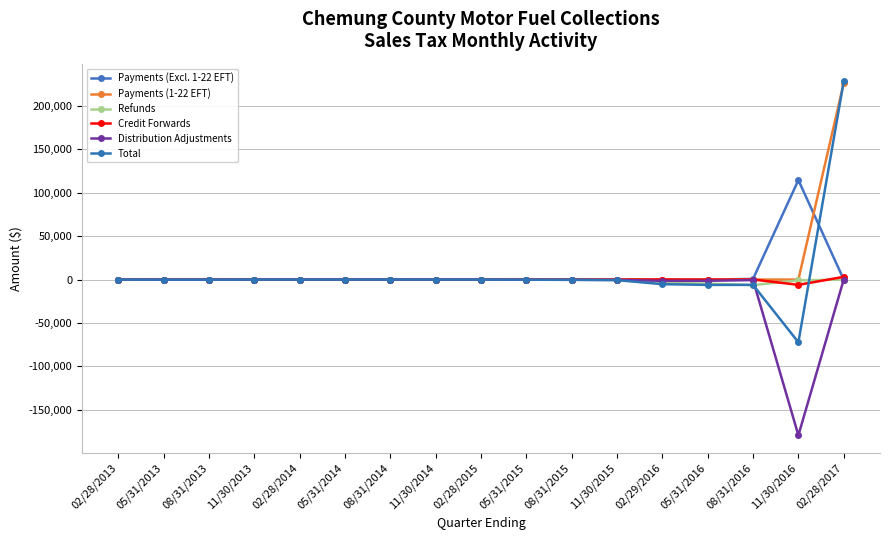

How many lines are shown in the chart?

6